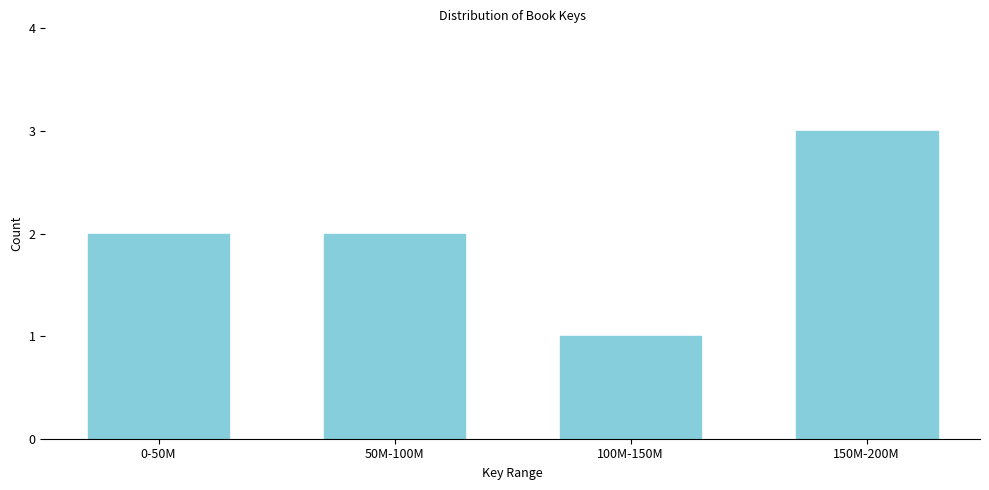

Reading left to right, what are all the values shown in this chart?

2	2	1	3